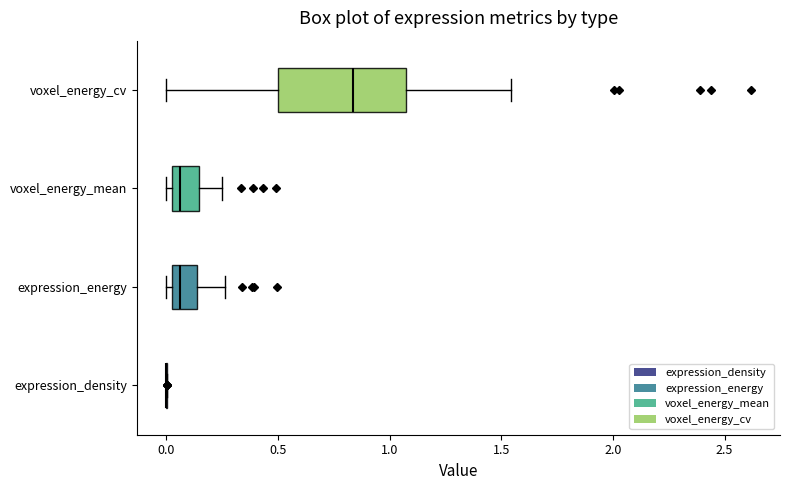

Reading bottom to top, transcribe this box plot: for each box, give where its median line is, the range the box spans, and where its two whiskers end, as read against the x-axis. The values are not printed on the chart, so give them approximately, as read against the axis.

expression_density: box collapsed to a line at 0.00, whiskers 0.00 to 0.00
expression_energy: median 0.05 (just right of the box's left edge), box 0.05 to 0.15, whiskers 0.00 to 0.25
voxel_energy_mean: median 0.05, box 0.00 to 0.15, whiskers 0.00 (just left of the box's left edge) to 0.25
voxel_energy_cv: median 0.85, box 0.50 to 1.05, whiskers 0.00 to 1.55